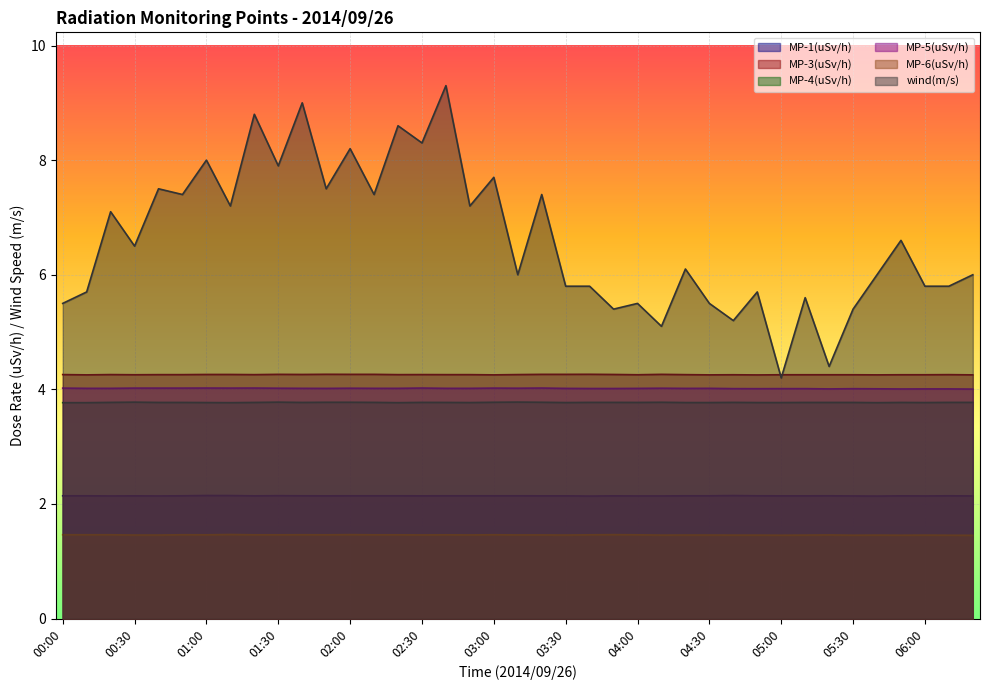

What is the sum of all wind(m/s) values?

258.1